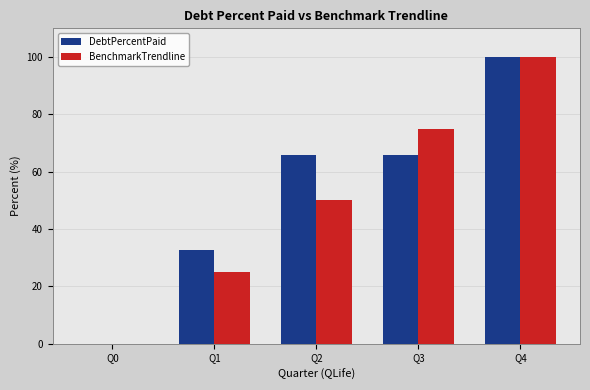

Between Q2 and Q4, which series saw the biggest shift?

BenchmarkTrendline